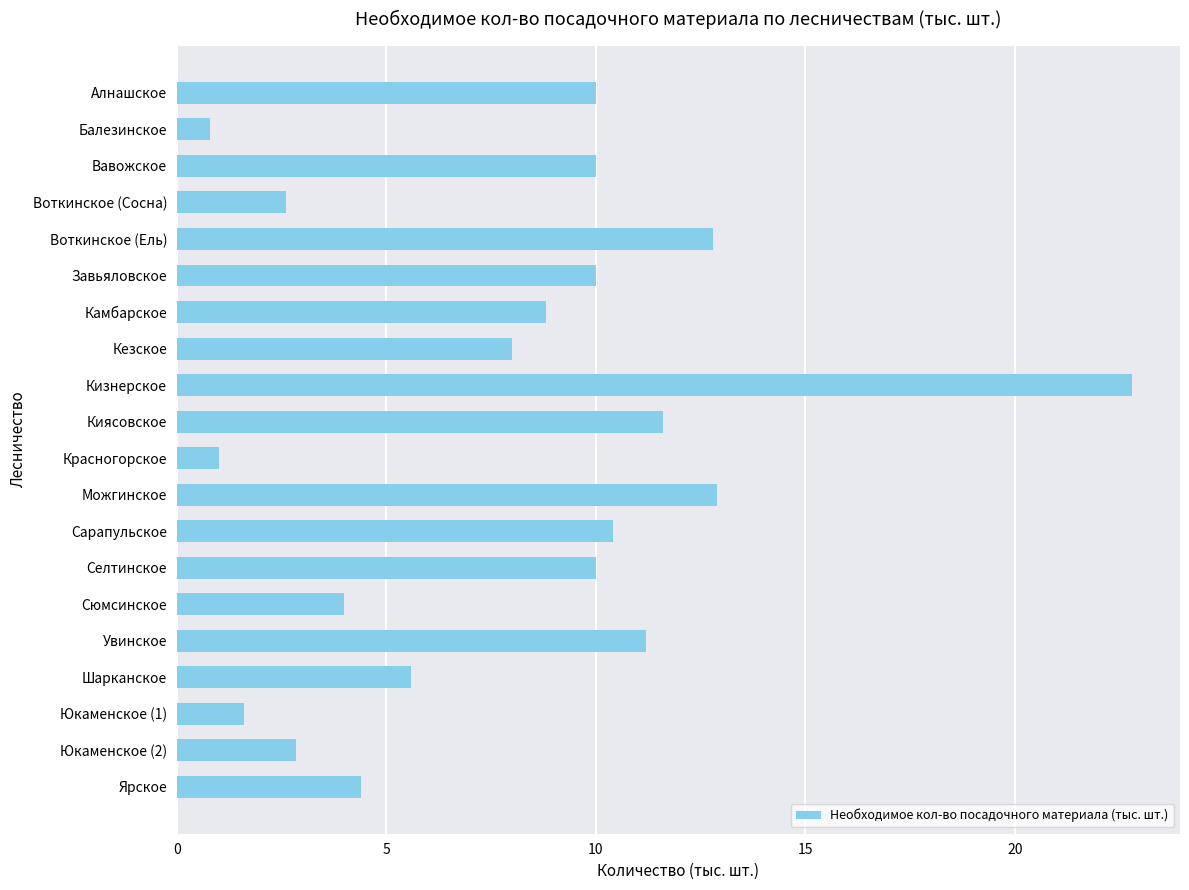

Reading top to bottom, transcribe all the data shown in this chart.

10.0	0.8	10.0	2.6	12.8	10.0	8.8	8.0	22.8	11.6	1.0	12.9	10.4	10.0	4.0	11.2	5.6	1.6	2.9	4.4